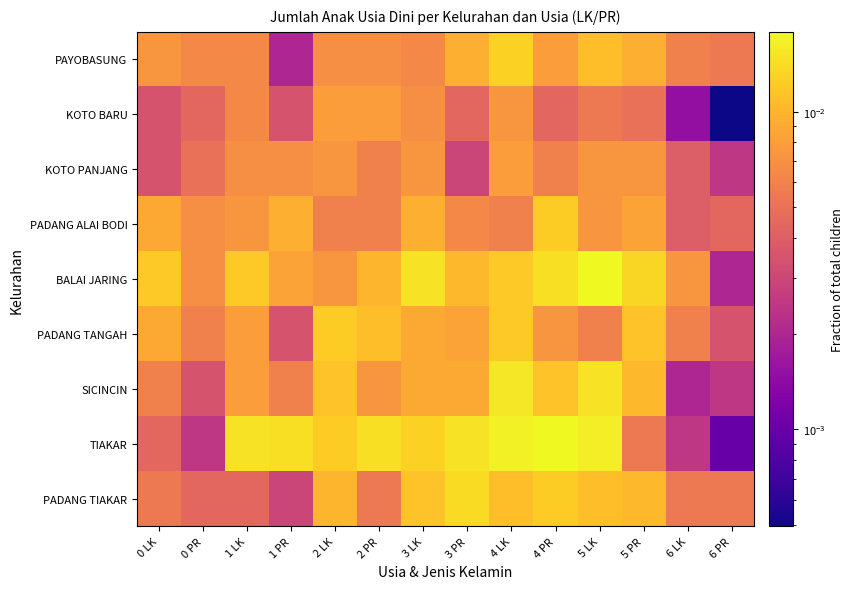

Which series has the largest total across all categories?

TIAKAR